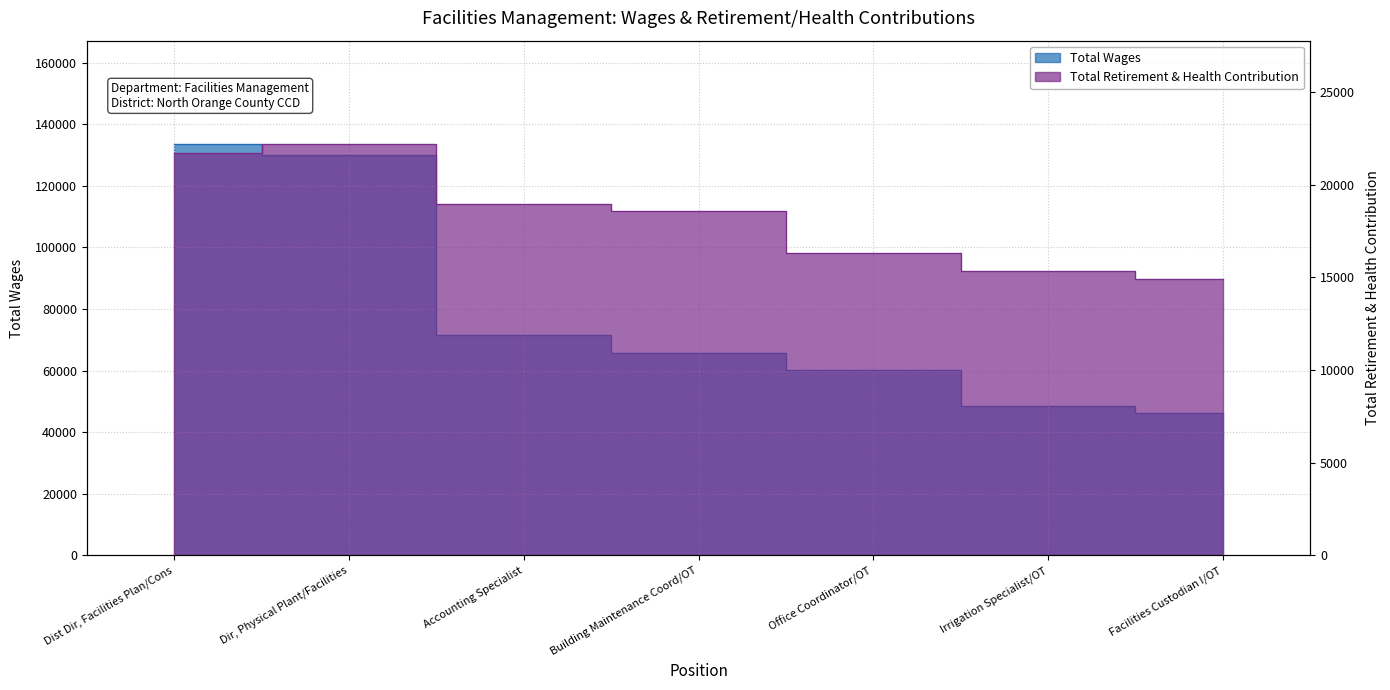

How many data points does each series have?

7